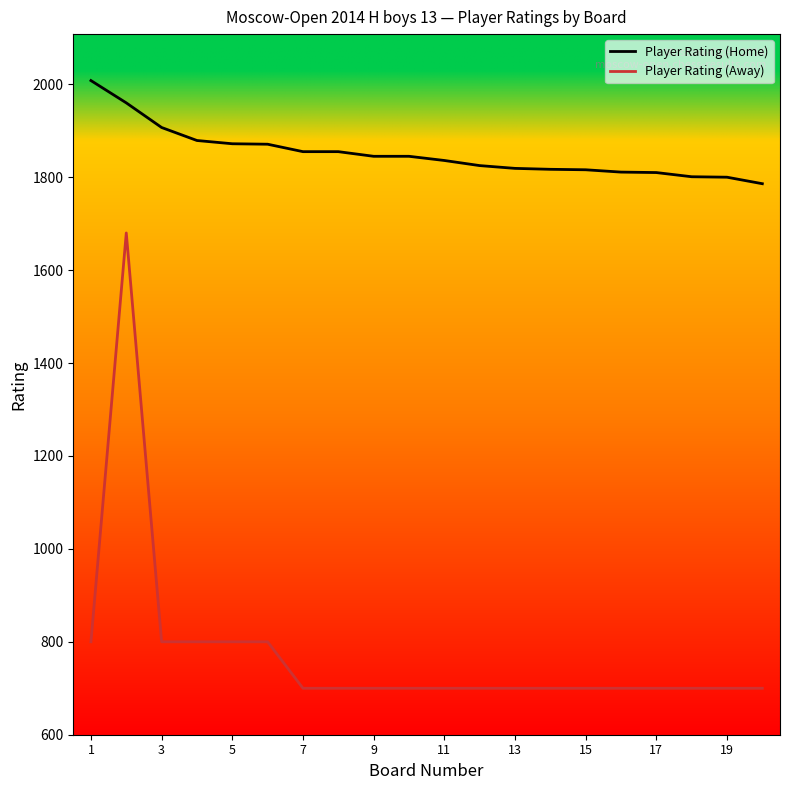

What is the minimum value shown in the chart?

700